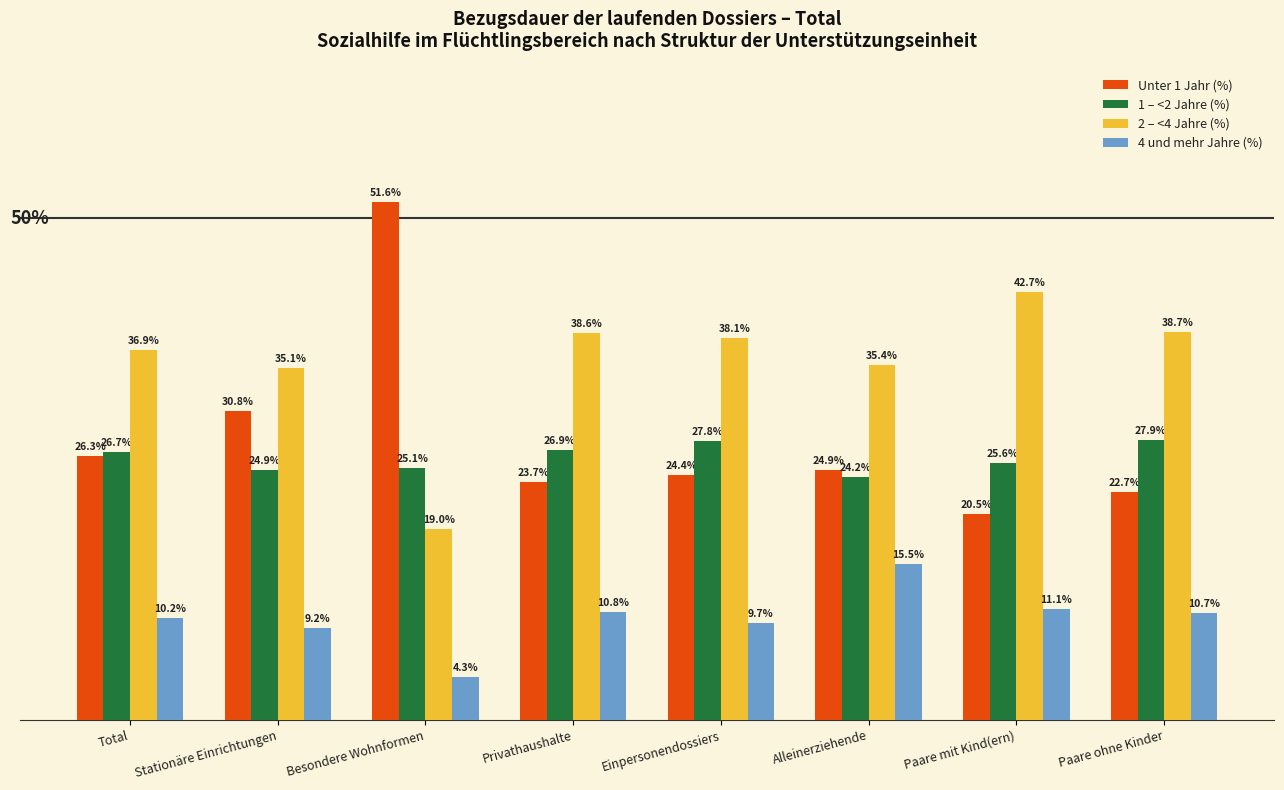

Are the bars grouped side by side (vs. stacked)?

Yes